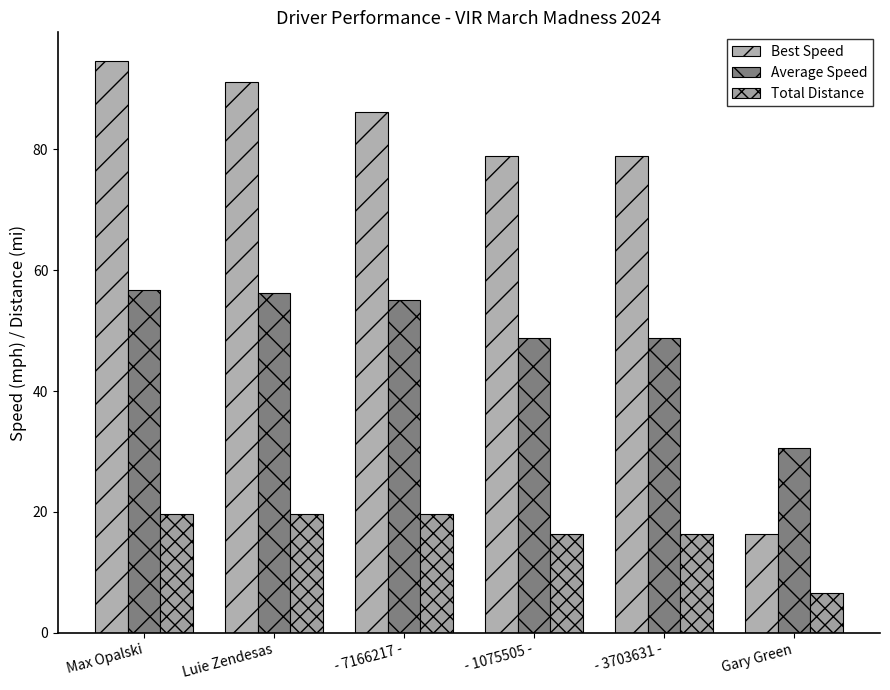

Reading left to right, transcribe all the data shown in this chart.

Best Speed: 94.6	91.2	86.1	78.9	78.9	16.4
Average Speed: 56.7	56.3	55.1	48.7	48.7	30.6
Total Distance: 19.6	19.6	19.6	16.4	16.4	6.5